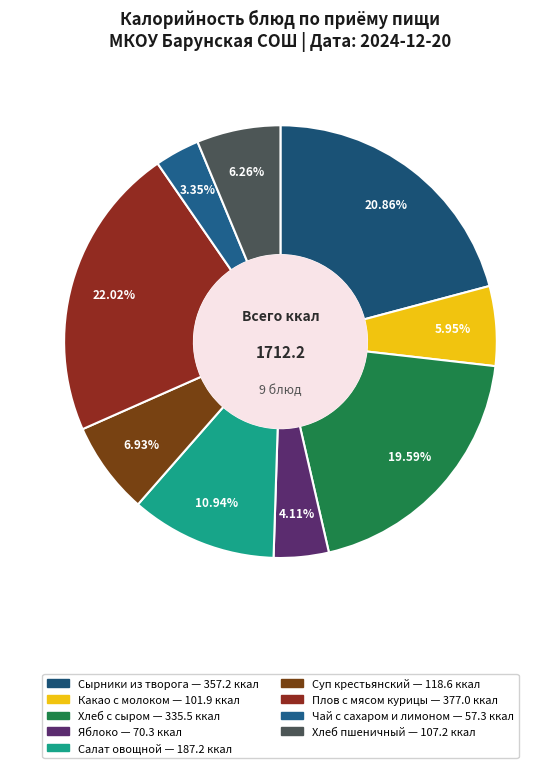

True or false: Хлеб с сыром accounts for 33% of the total.

False